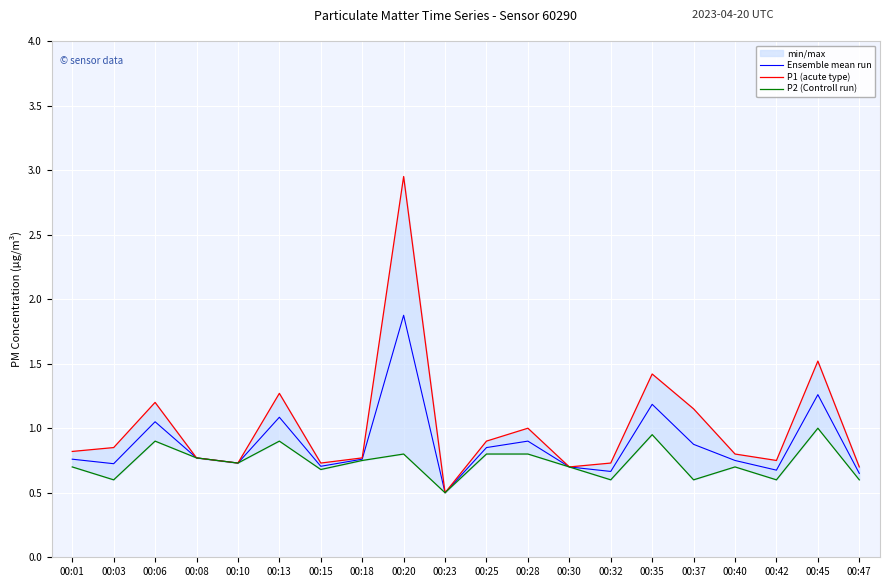

Which series has the largest range (max minus min)?

P1 (acute type)